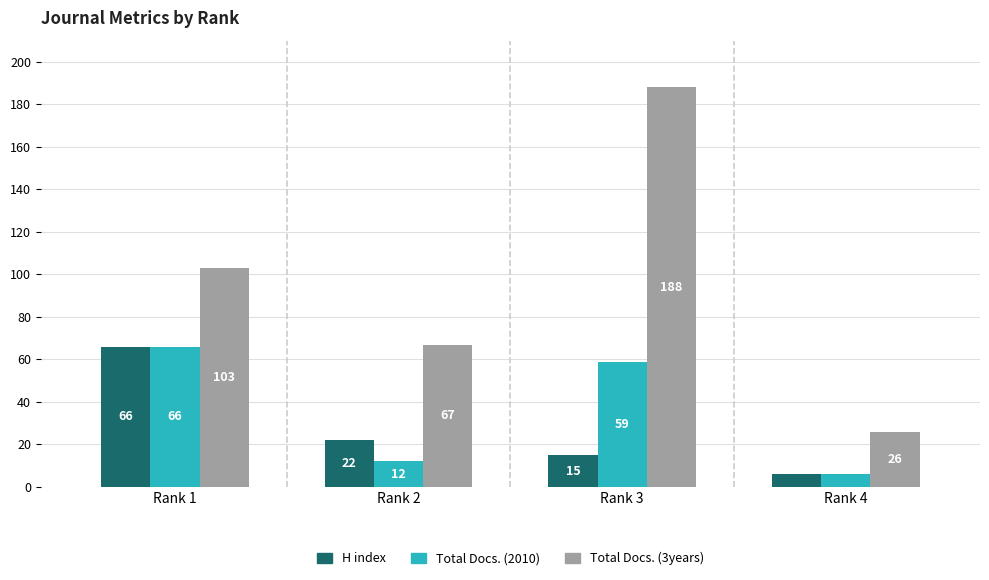

How many groups of bars are there?

4